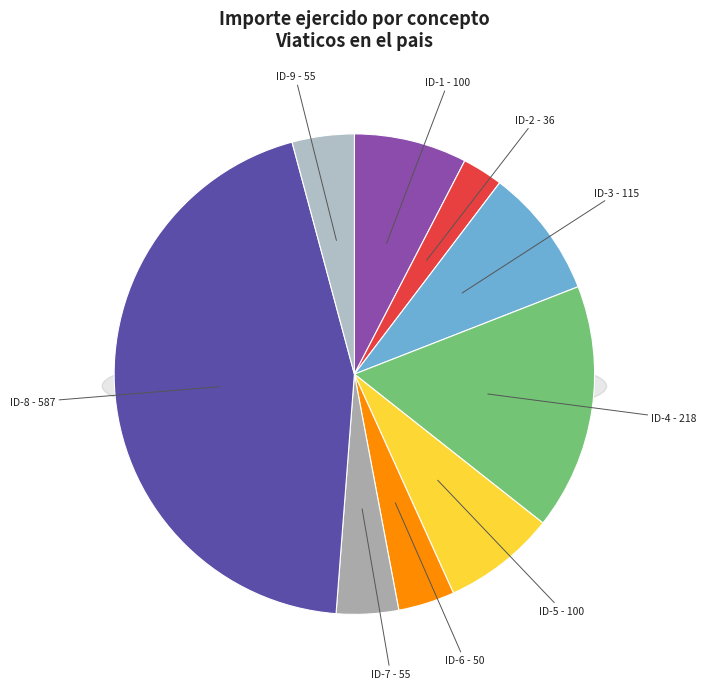

How many slices are in this pie chart?

9